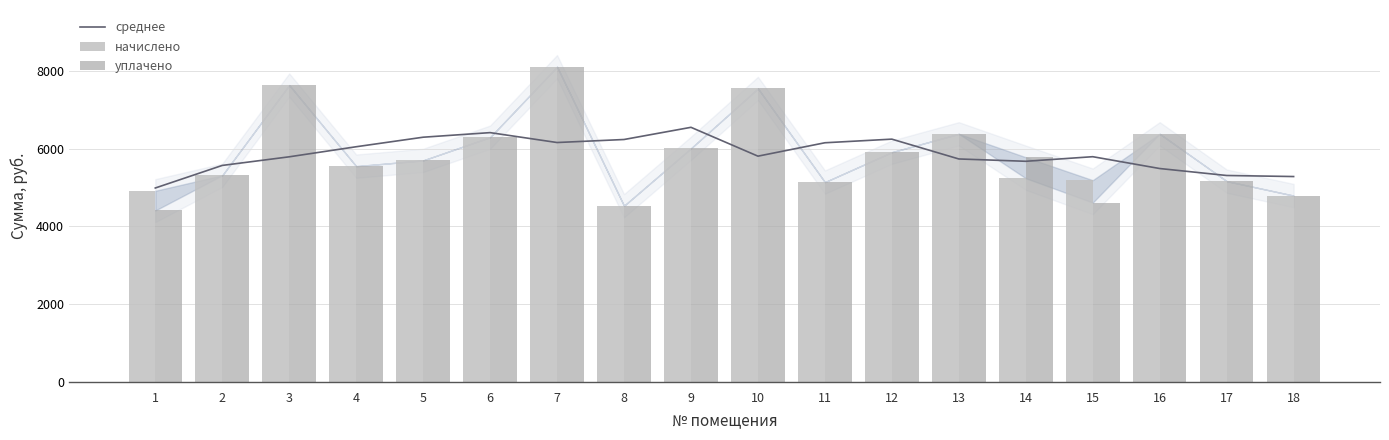

Does the chart contain stacked bars?

No